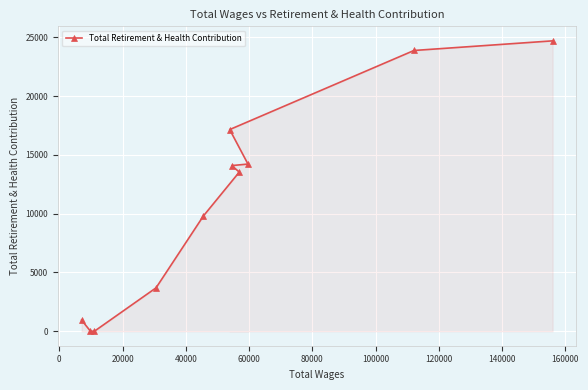

What is the maximum value shown in the chart?

24699